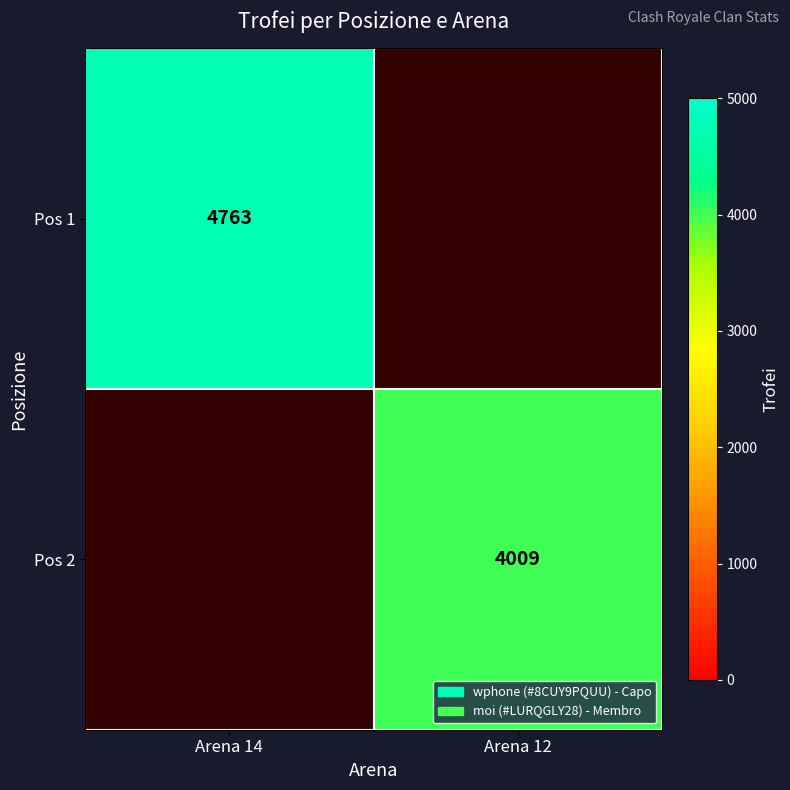

The value of Pos 2 at Arena 12 is 4009. True or false?

True